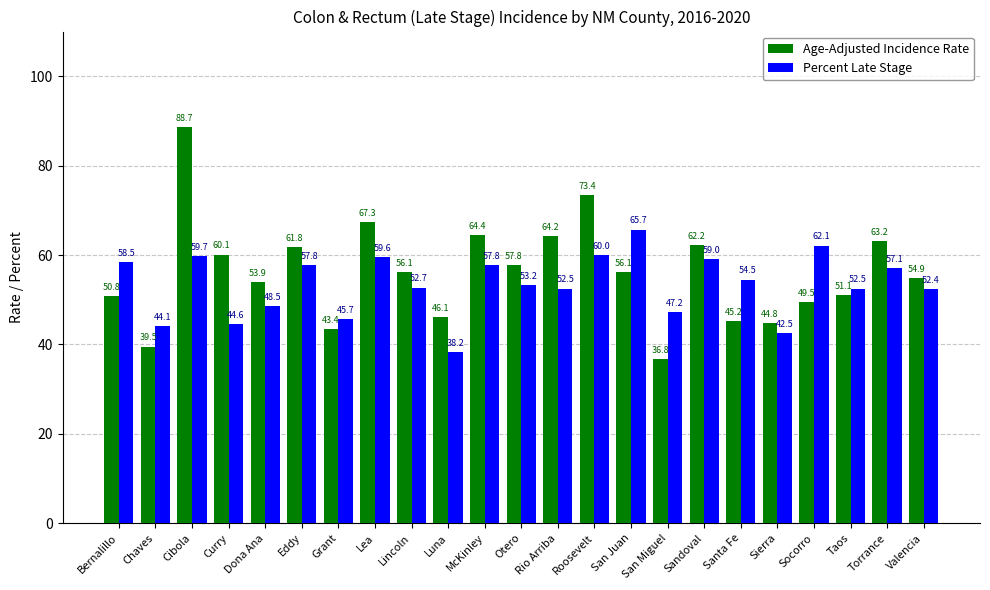

What is the maximum value for Percent Late Stage?

65.7